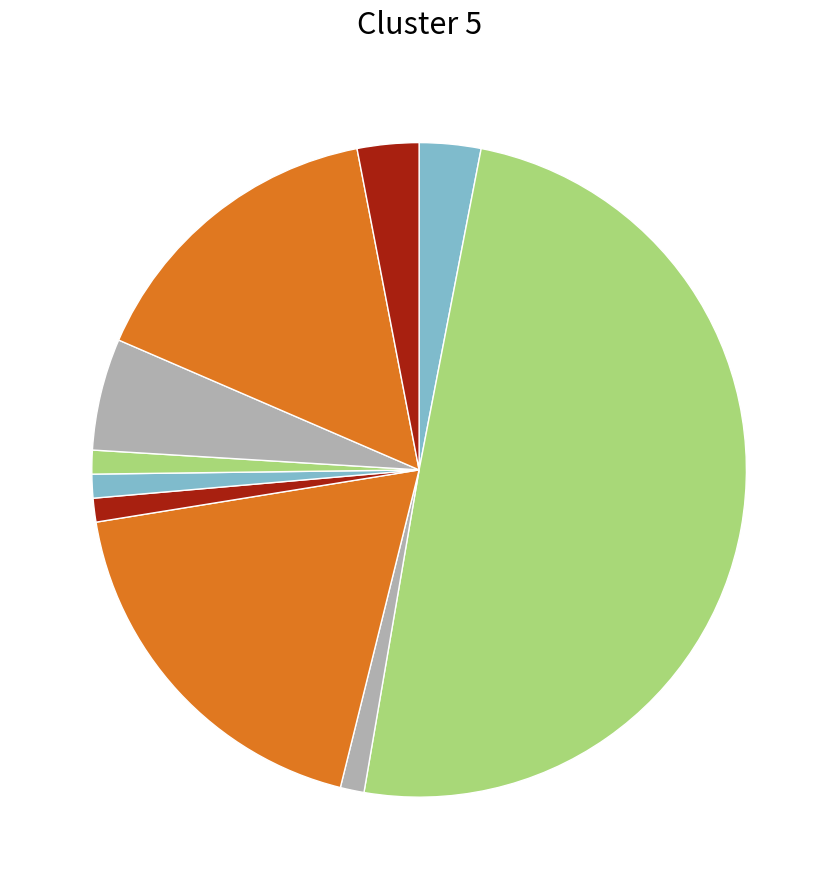

How many slices are in this pie chart?

10